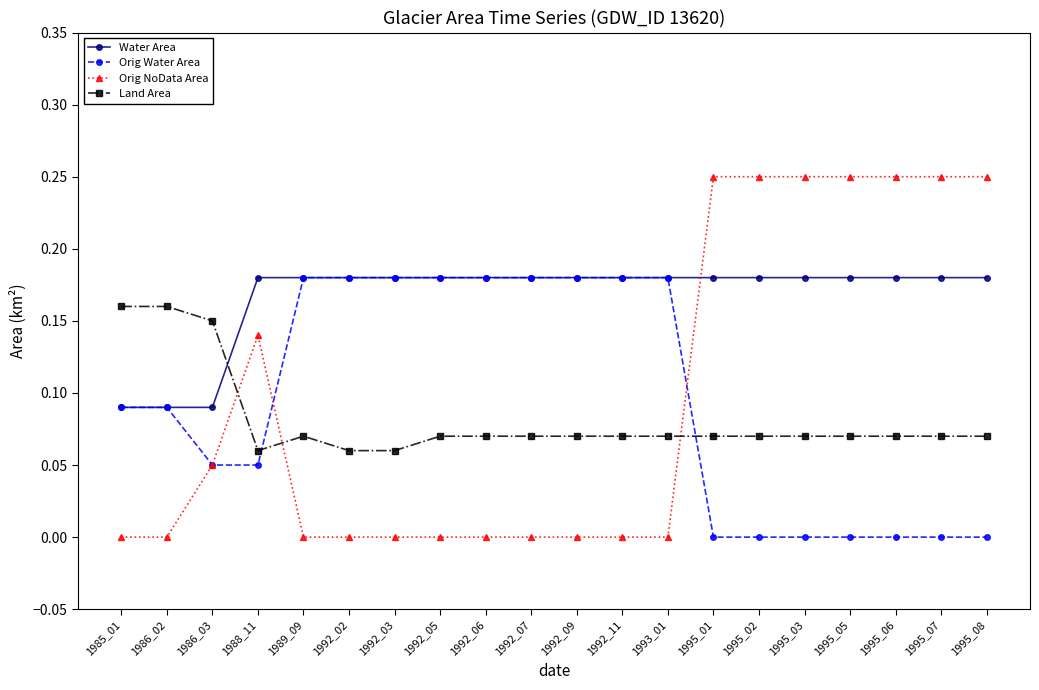

How many lines are shown in the chart?

4